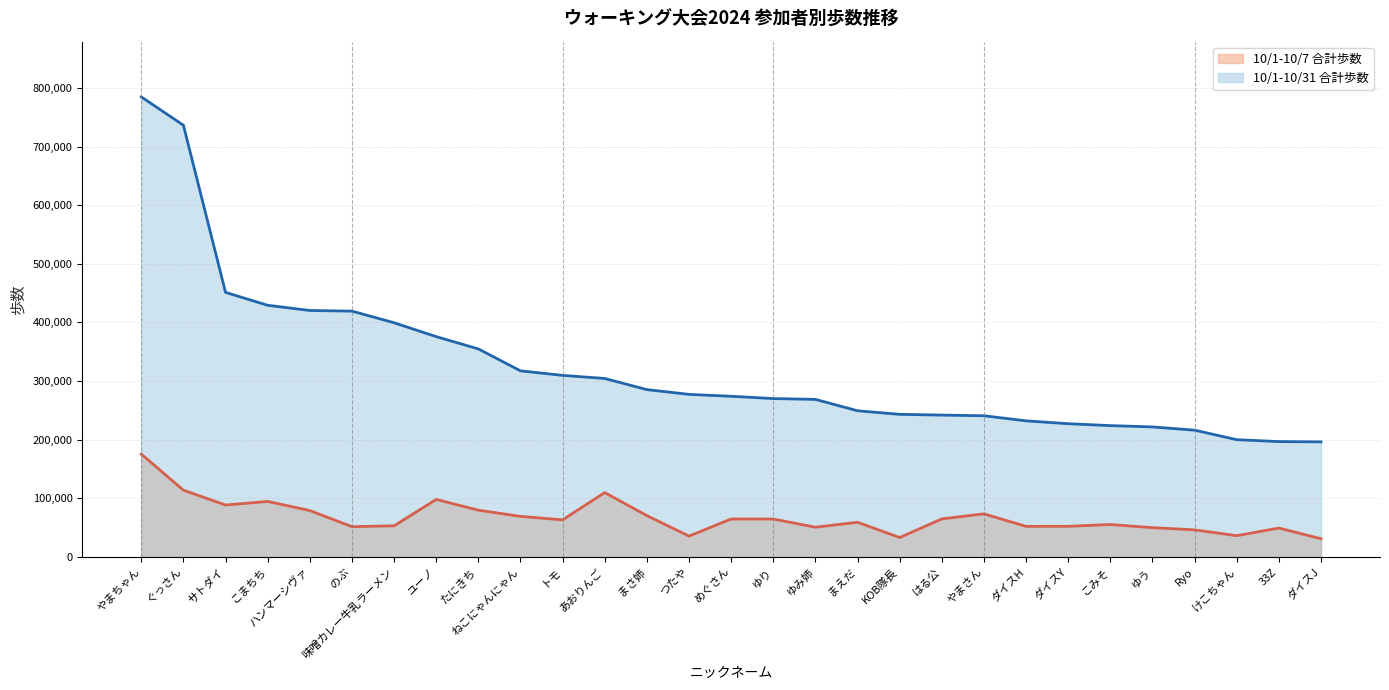

What is the difference between the second highest and second lowest values in the 10/1-10/7 合計歩数 (line) series?

80732